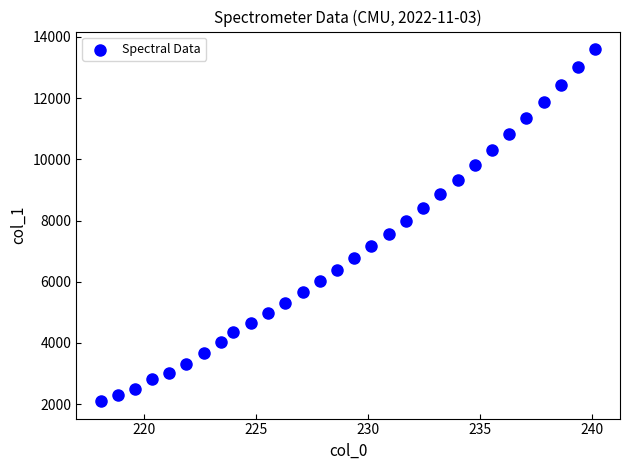

What is the range of X values (max minus min)?

22.1